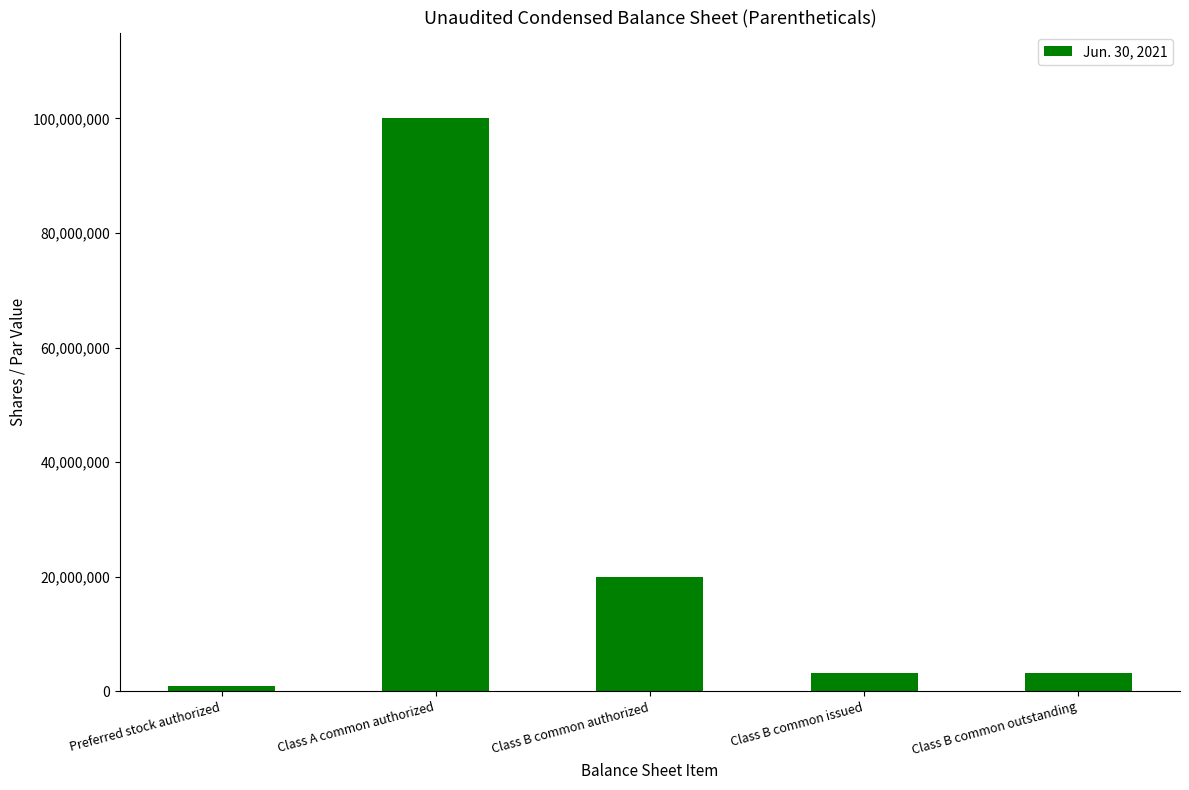

Does the chart contain stacked bars?

No